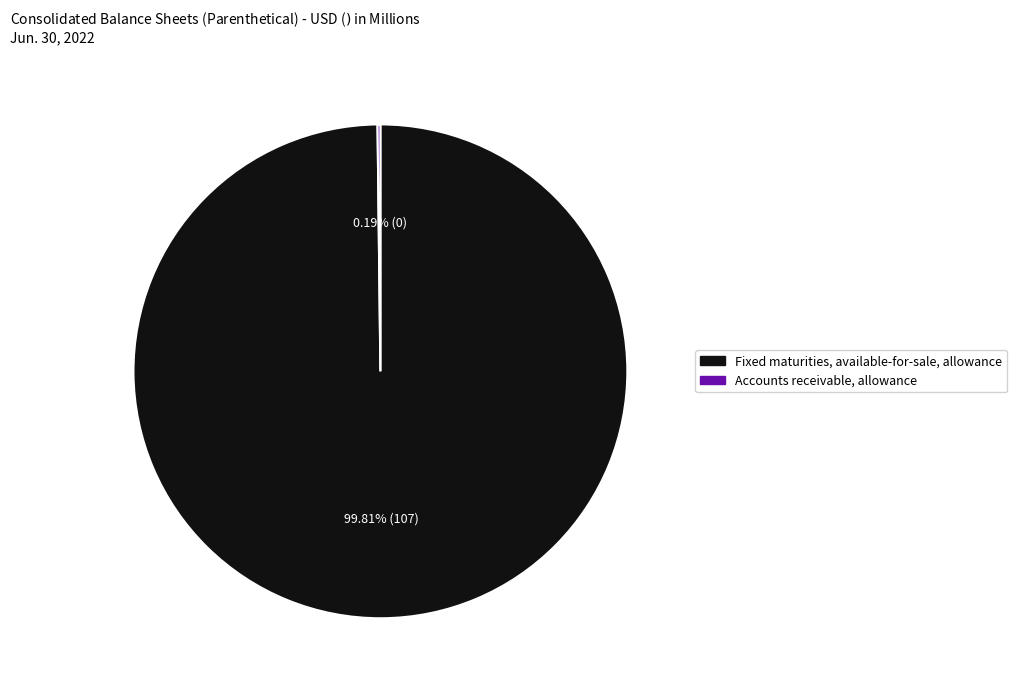

Which category has the biggest portion of the pie?

Fixed maturities, available-for-sale, allowance